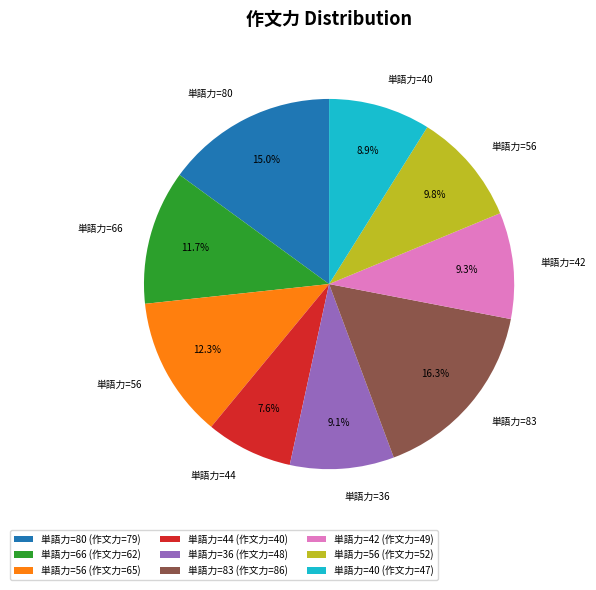

What is the smallest slice in the pie chart?

単語力=44 (作文力=40)